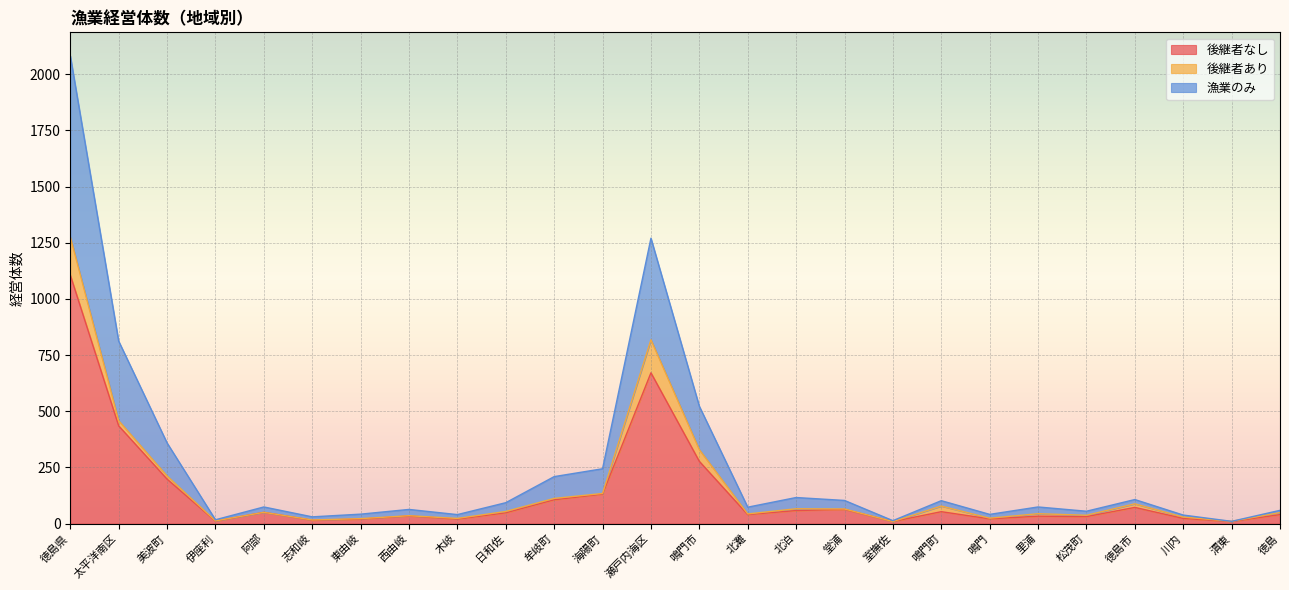

What is the minimum value shown in the chart?

9